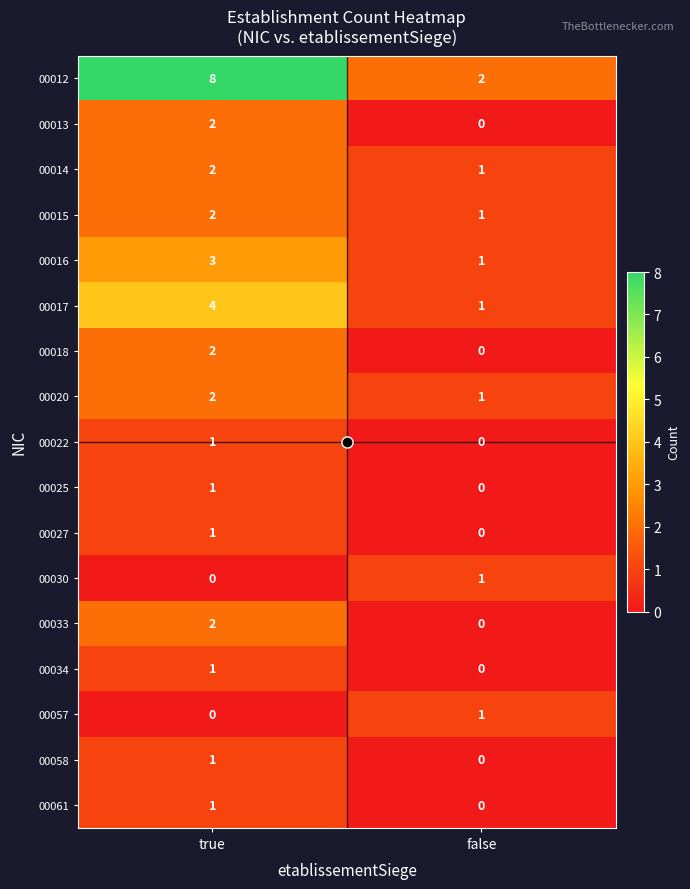

At which category is the sum across all series the highest?

true